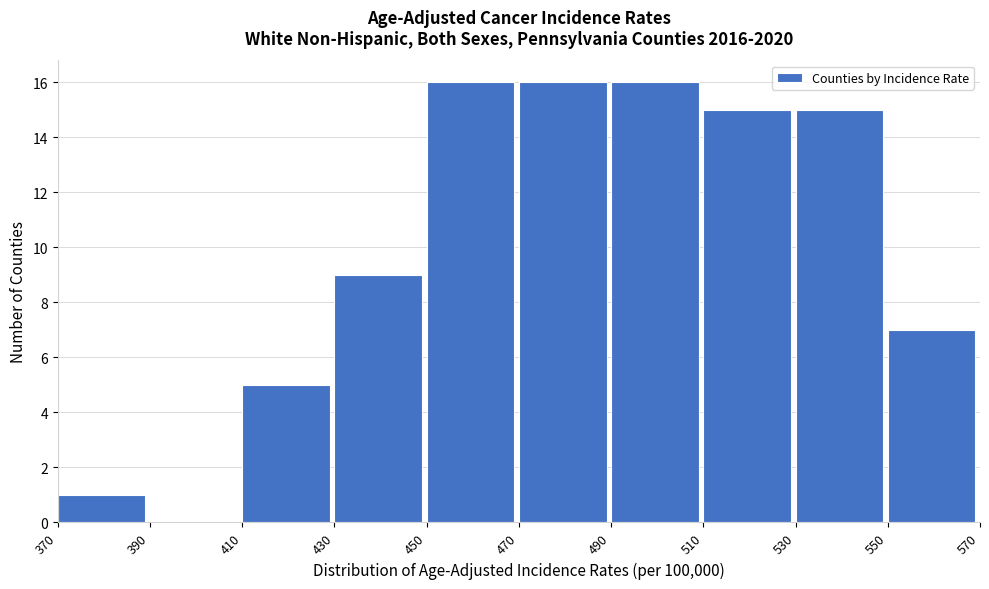

How tall is the bar that spans 550 to 570 on the x-axis? The values are not printed on the chart, so give them approximately, as read against the axis.

7